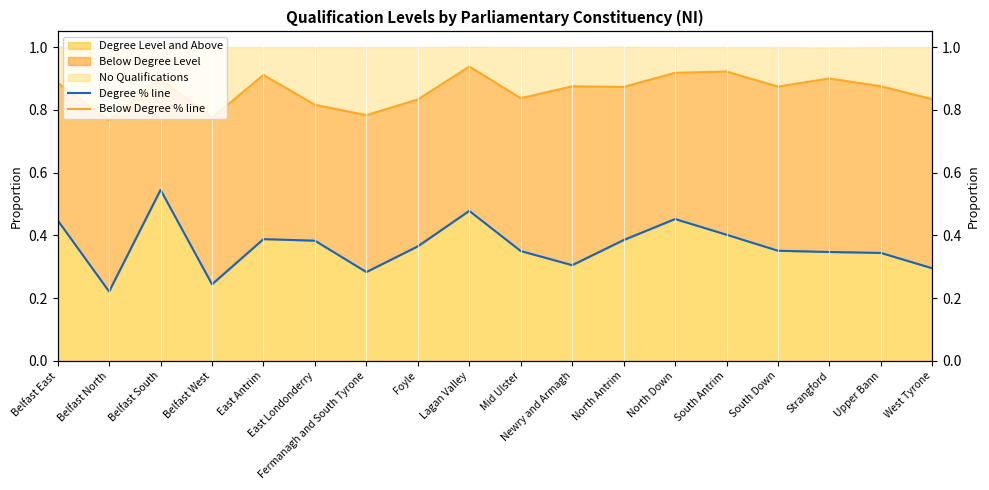

The Below Degree % line series shows 0.4 at Foyle. True or false?

False